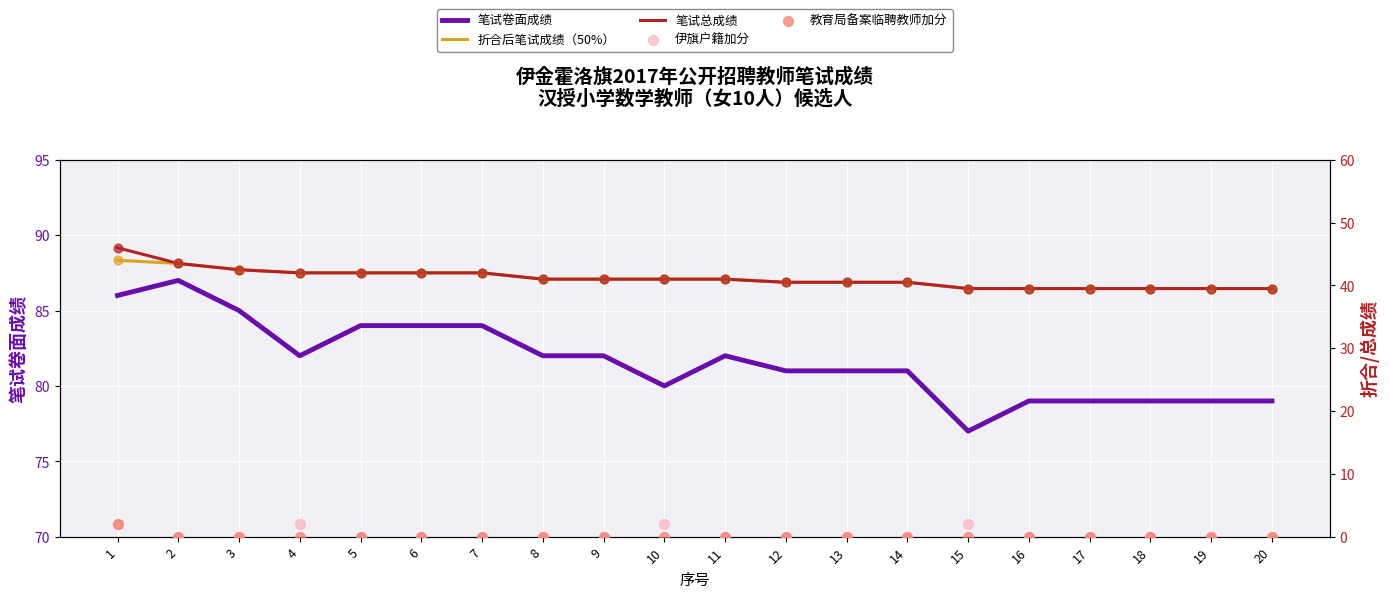

At how many categories does at least one series exceed 19?

20